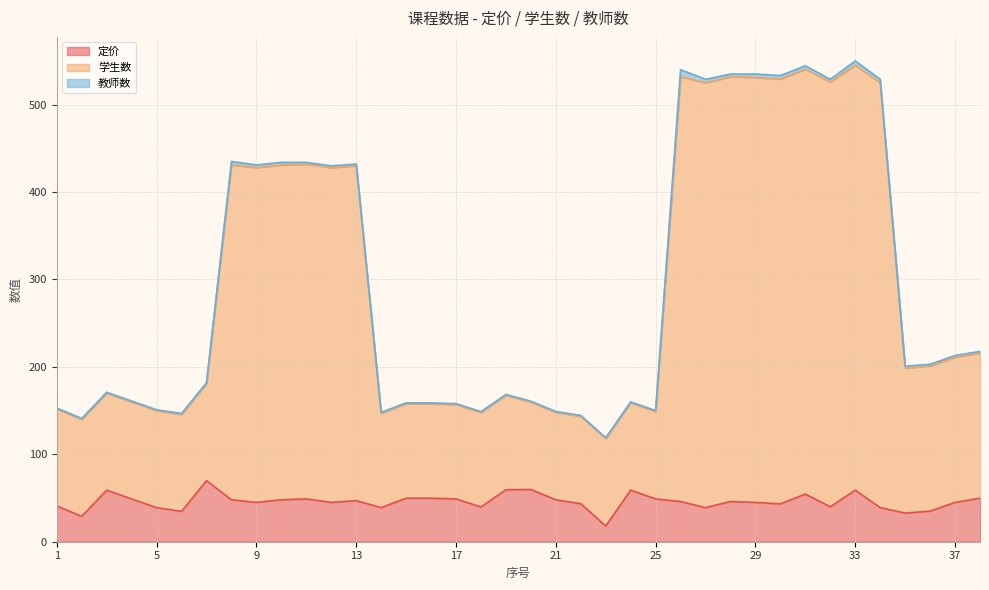

Where is the first local maximum for 学生数?

3